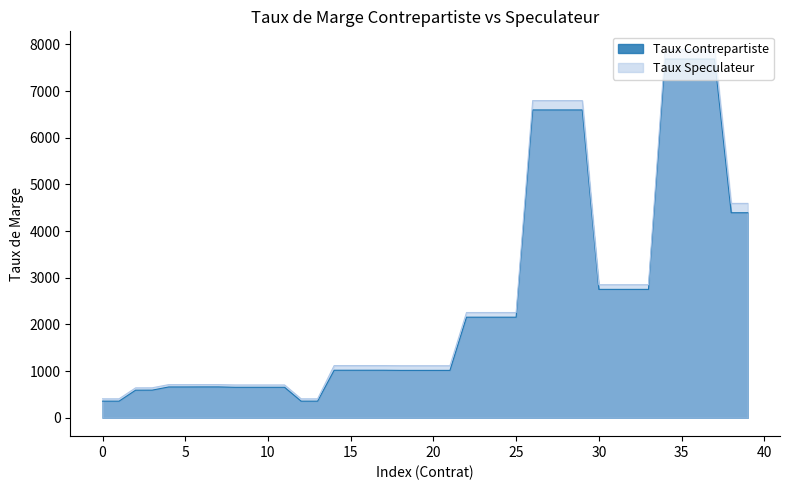

Rank the series by their average value, from highest to lowest.

Taux Speculateur, Taux Contrepartiste